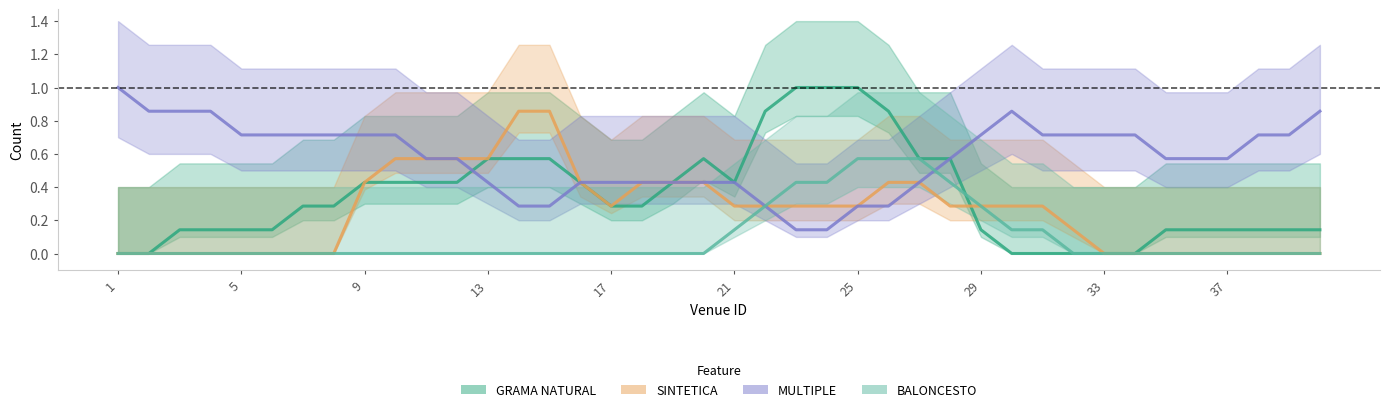

Reading left to right, extract all data points from this chart.

GRAMA NATURAL: 0.0	0.0	0.1	0.1	0.1	0.1	0.3	0.3	0.4	0.4	0.4	0.4	0.6	0.6	0.6	0.4	0.3	0.3	0.4	0.6	0.4	0.9	1.0	1.0	1.0	0.9	0.6	0.6	0.1	0.0	0.0	0.0	0.0	0.0	0.1	0.1	0.1	0.1	0.1	0.1
SINTETICA: 0.0	0.0	0.0	0.0	0.0	0.0	0.0	0.0	0.4	0.6	0.6	0.6	0.6	0.9	0.9	0.4	0.3	0.4	0.4	0.4	0.3	0.3	0.3	0.3	0.3	0.4	0.4	0.3	0.3	0.3	0.3	0.1	0.0	0.0	0.0	0.0	0.0	0.0	0.0	0.0
MULTIPLE: 1.0	0.9	0.9	0.9	0.7	0.7	0.7	0.7	0.7	0.7	0.6	0.6	0.4	0.3	0.3	0.4	0.4	0.4	0.4	0.4	0.4	0.3	0.1	0.1	0.3	0.3	0.4	0.6	0.7	0.9	0.7	0.7	0.7	0.7	0.6	0.6	0.6	0.7	0.7	0.9
BALONCESTO: 0.0	0.0	0.0	0.0	0.0	0.0	0.0	0.0	0.0	0.0	0.0	0.0	0.0	0.0	0.0	0.0	0.0	0.0	0.0	0.0	0.1	0.3	0.4	0.4	0.6	0.6	0.6	0.4	0.3	0.1	0.1	0.0	0.0	0.0	0.0	0.0	0.0	0.0	0.0	0.0